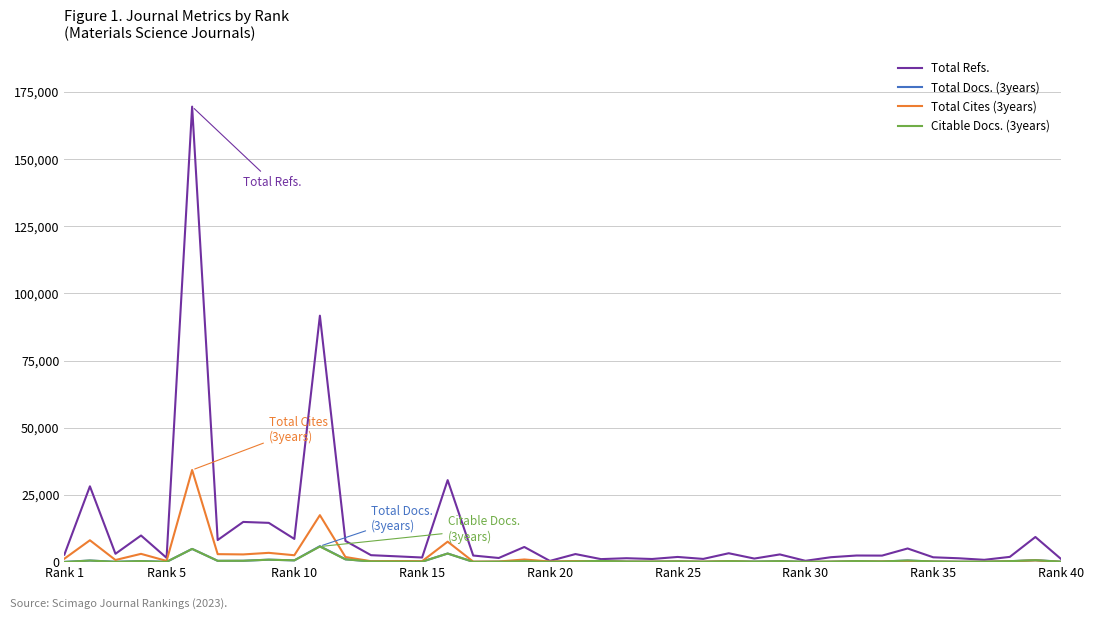

How many lines are shown in the chart?

4